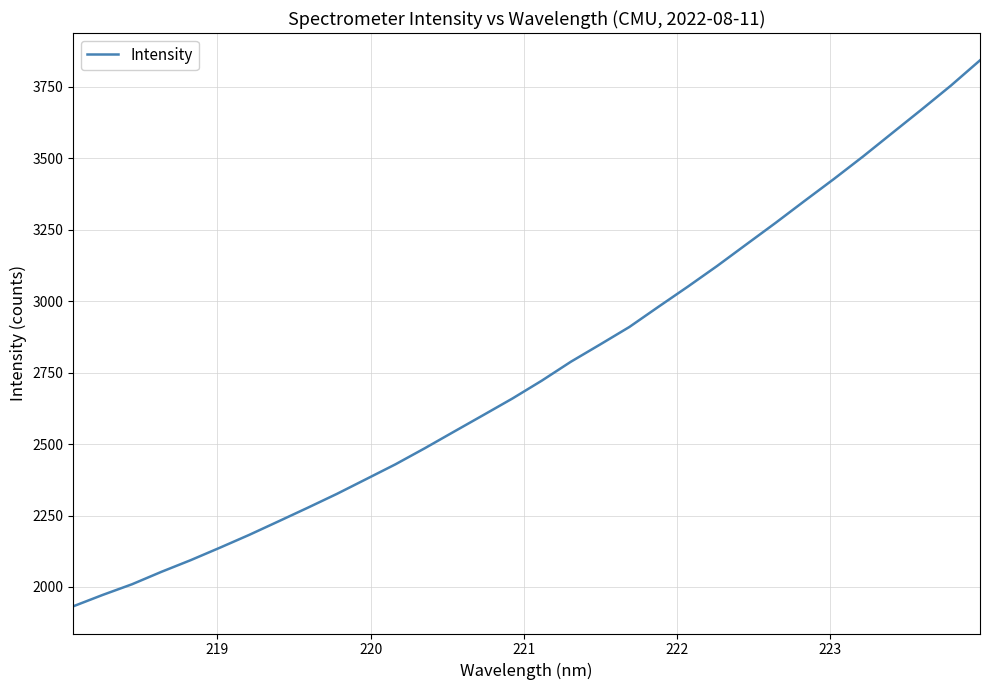

What is the smallest value displayed?

1932.7